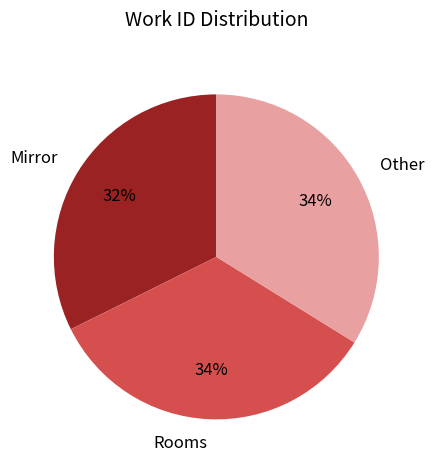

Does any single category account for the majority?

No